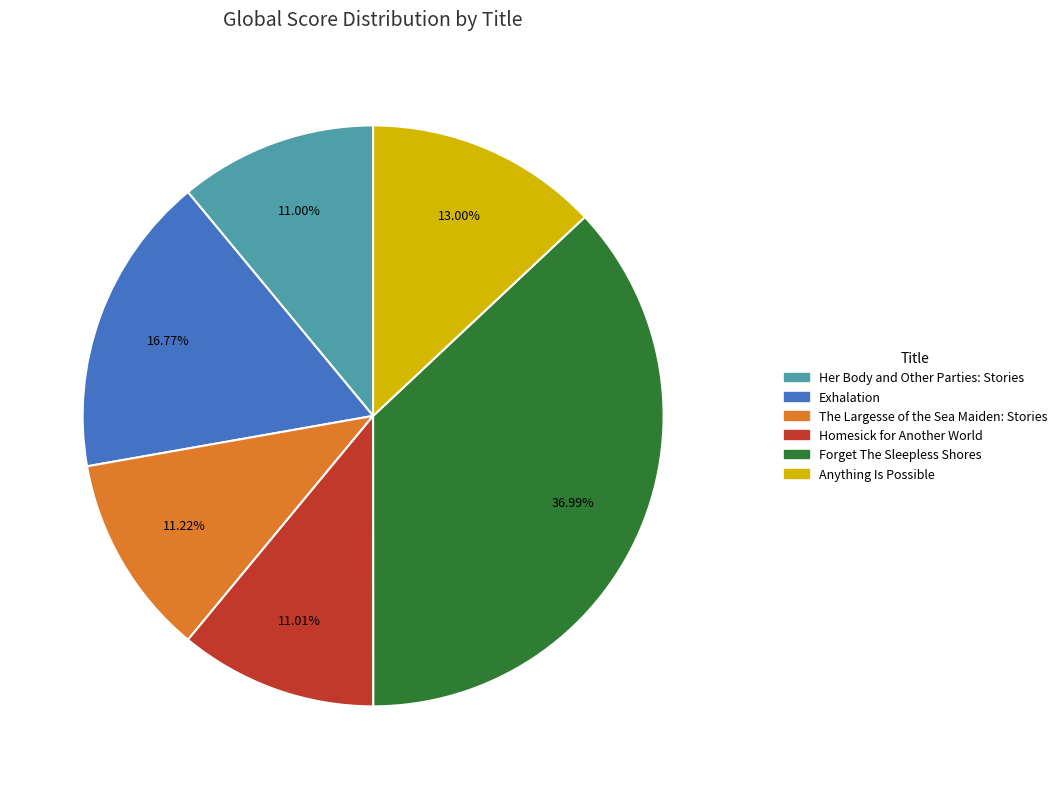

Does Exhalation account for over 50% of the chart?

No